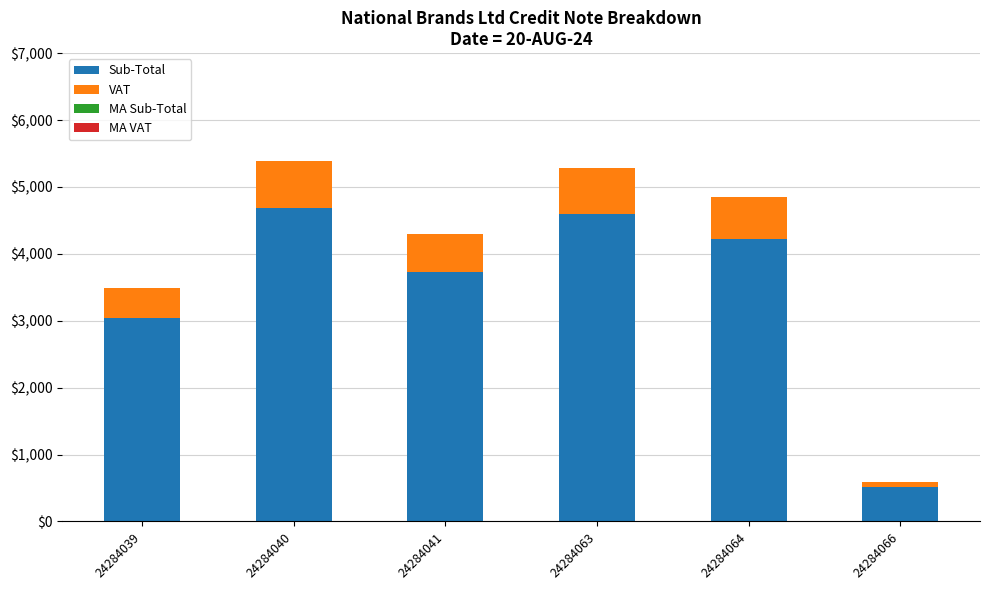

True or false: Sub-Total has a value of 512.8 at 24284066.

True